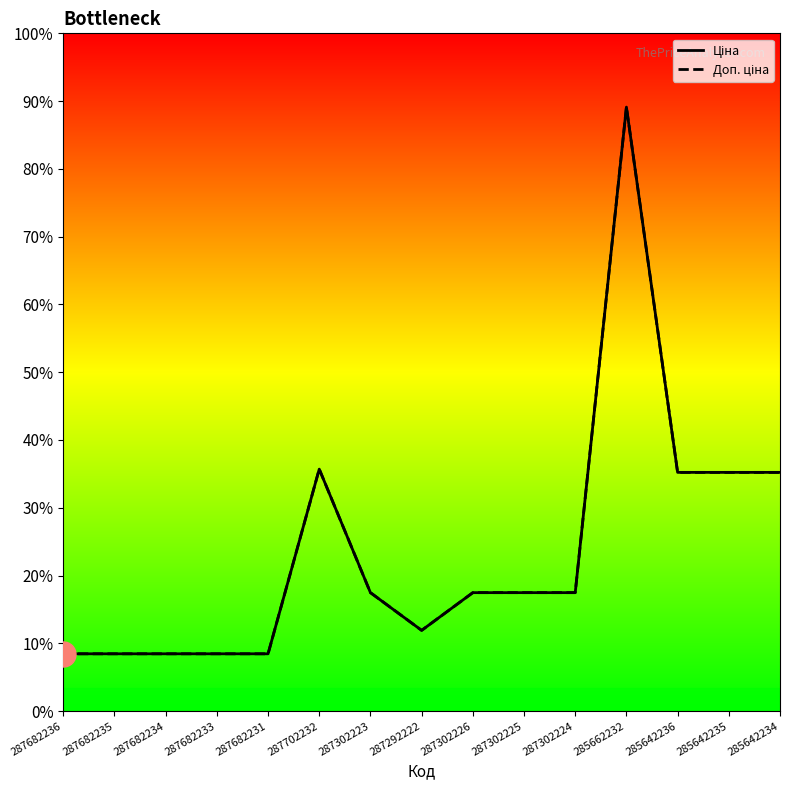

What is the total value across all series at 285642234?

59638.3